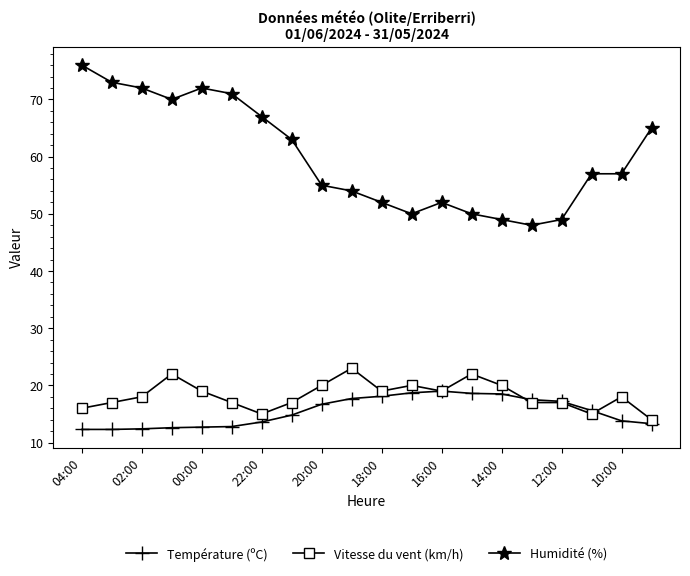

What is the value of the Vitesse du vent (km/h) point at the 16th from the left?

17.0